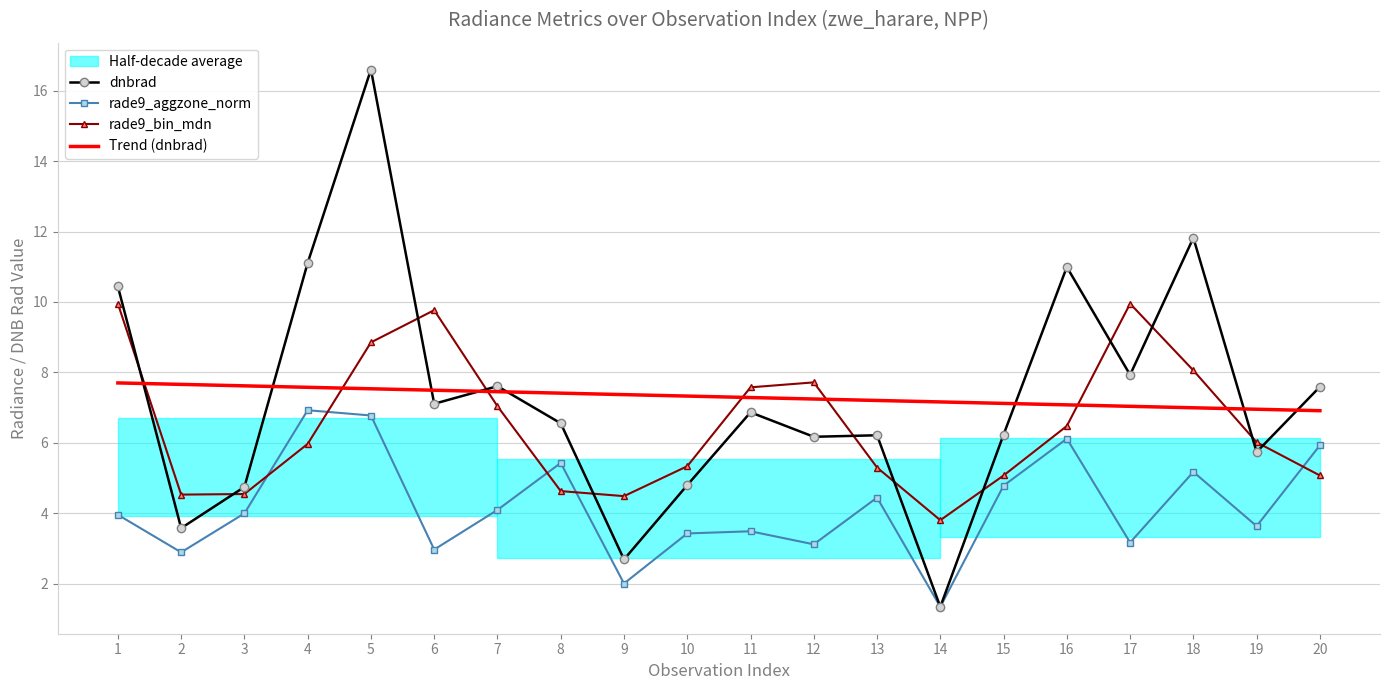

Reading left to right, transcribe all the data shown in this chart.

dnbrad: 1=10.4	2=3.6	3=4.7	4=11.1	5=16.6	6=7.1	7=7.6	8=6.6	9=2.7	10=4.8	11=6.9	12=6.2	13=6.2	14=1.3	15=6.2	16=11.0	17=7.9	18=11.8	19=5.7	20=7.6
rade9_aggzone_norm: 1=4.0	2=2.9	3=4.0	4=6.9	5=6.8	6=3.0	7=4.1	8=5.4	9=2.0	10=3.4	11=3.5	12=3.1	13=4.4	14=1.3	15=4.8	16=6.1	17=3.2	18=5.2	19=3.6	20=5.9
rade9_bin_mdn: 1=10.0	2=4.5	3=4.5	4=6.0	5=8.9	6=9.8	7=7.0	8=4.6	9=4.5	10=5.3	11=7.6	12=7.7	13=5.3	14=3.8	15=5.1	16=6.5	17=10.0	18=8.1	19=6.0	20=5.1
Trend (dnbrad): 1=7.7	2=7.7	3=7.6	4=7.6	5=7.5	6=7.5	7=7.5	8=7.4	9=7.4	10=7.3	11=7.3	12=7.2	13=7.2	14=7.2	15=7.1	16=7.1	17=7.0	18=7.0	19=7.0	20=6.9